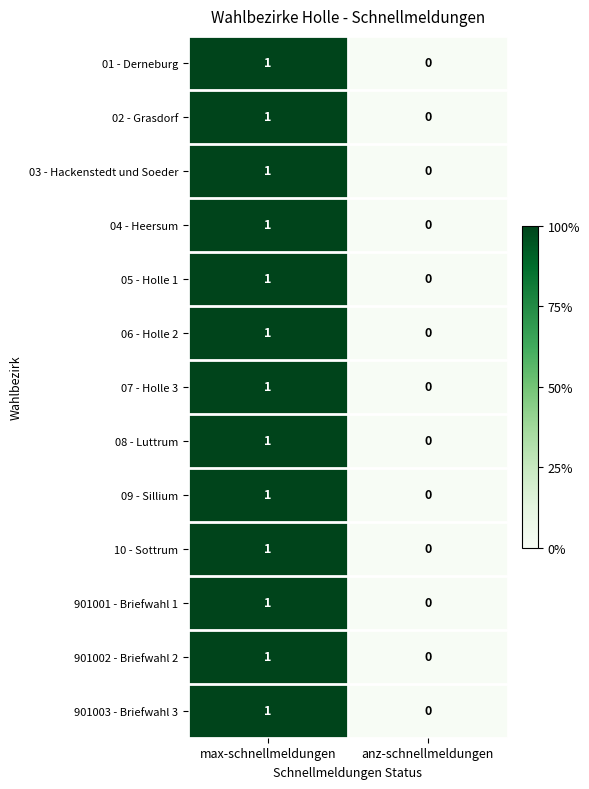

True or false: 02 - Grasdorf has a value of 1 at max-schnellmeldungen.

True